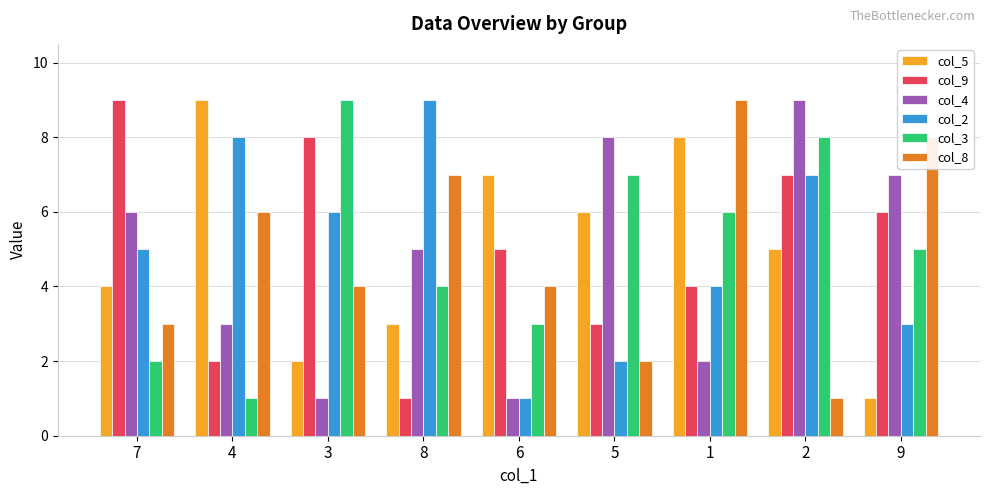

Which series changed the most between 4 and 1?

col_3